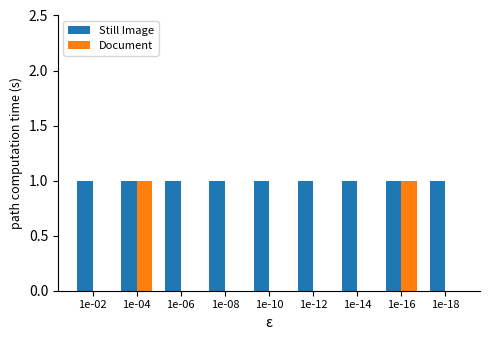

Is the value of Still Image at 1e-04 greater than the value of Document at 1e-08?

Yes